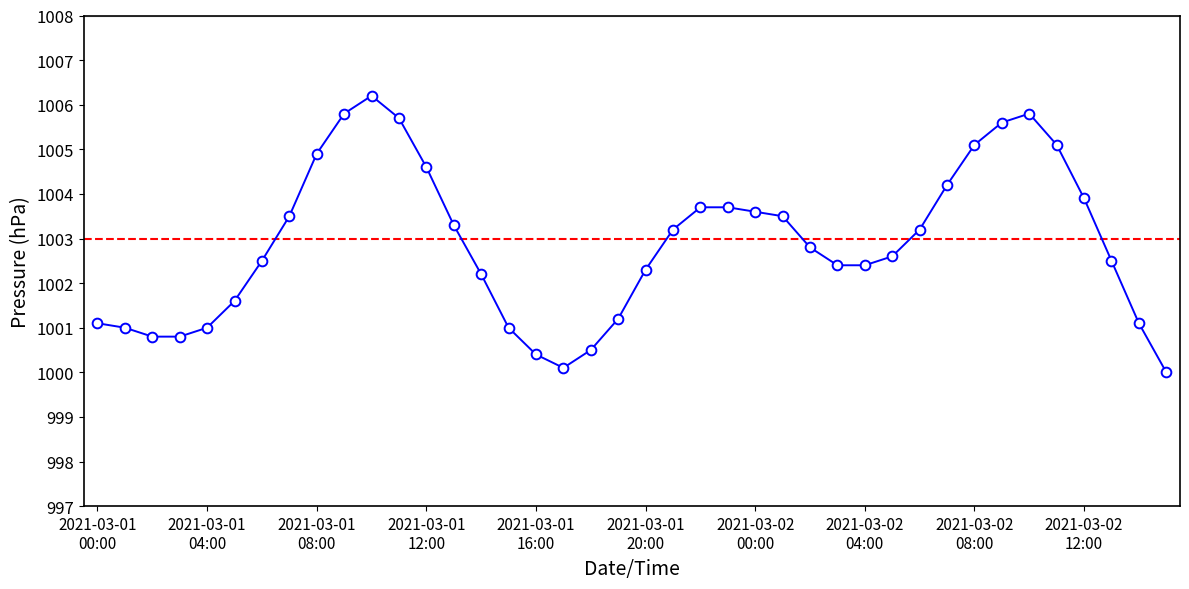

What is the maximum value shown in the chart?

1006.2